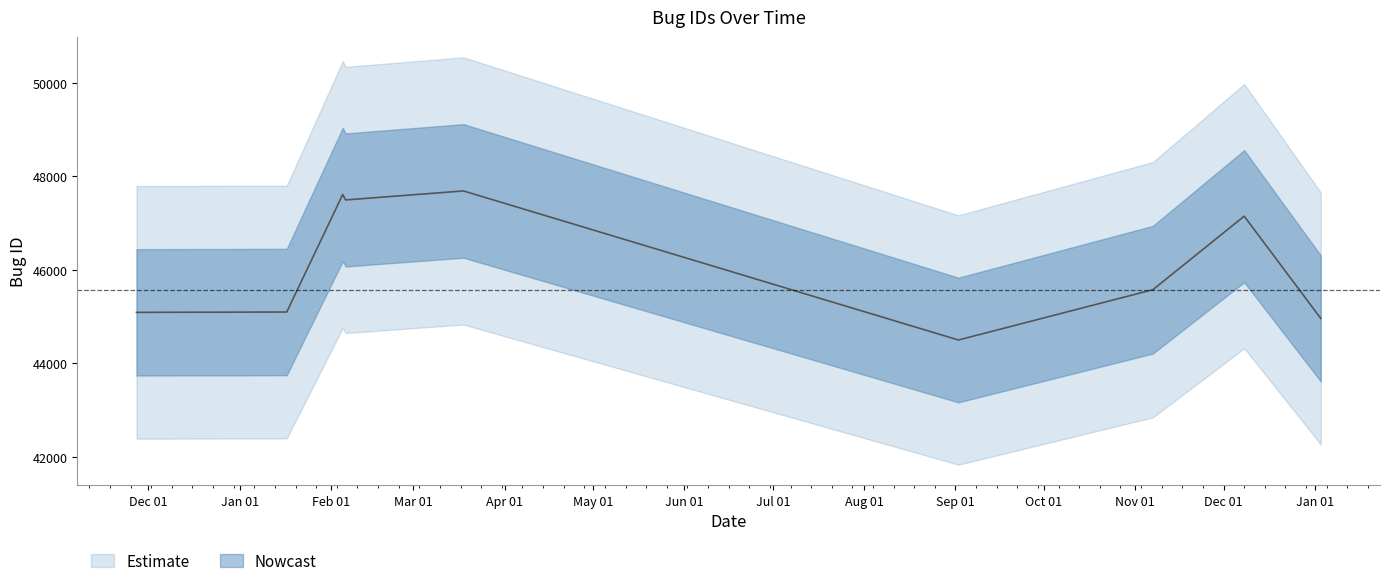

The value at 2015-01-03 is 44959. True or false?

True